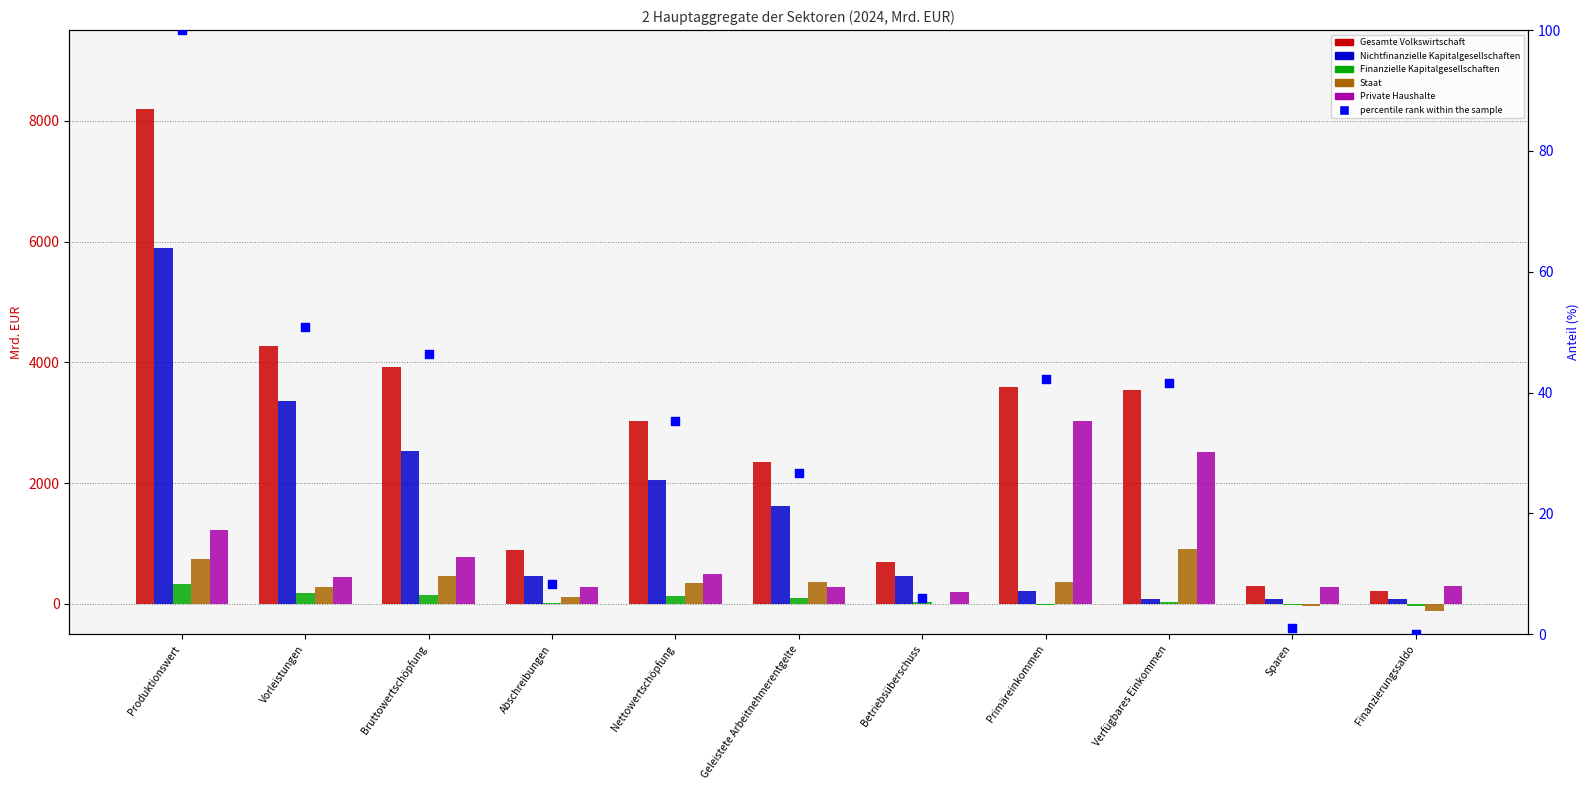

Which series has the largest total across all categories?

Gesamte Volkswirtschaft